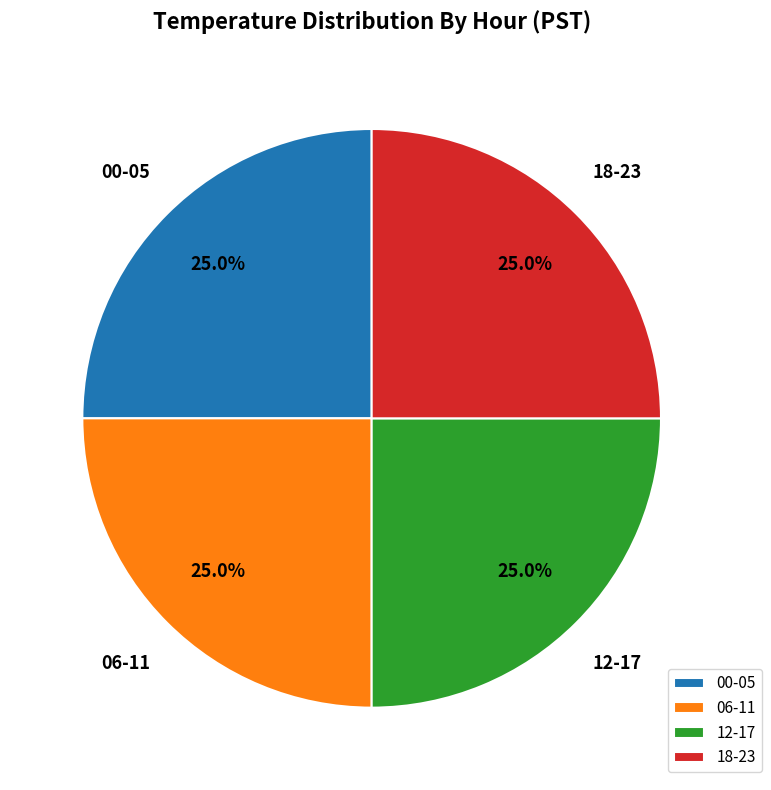

Approximately how many times larger is the value at 12-17 compared to 06-11?

1.0